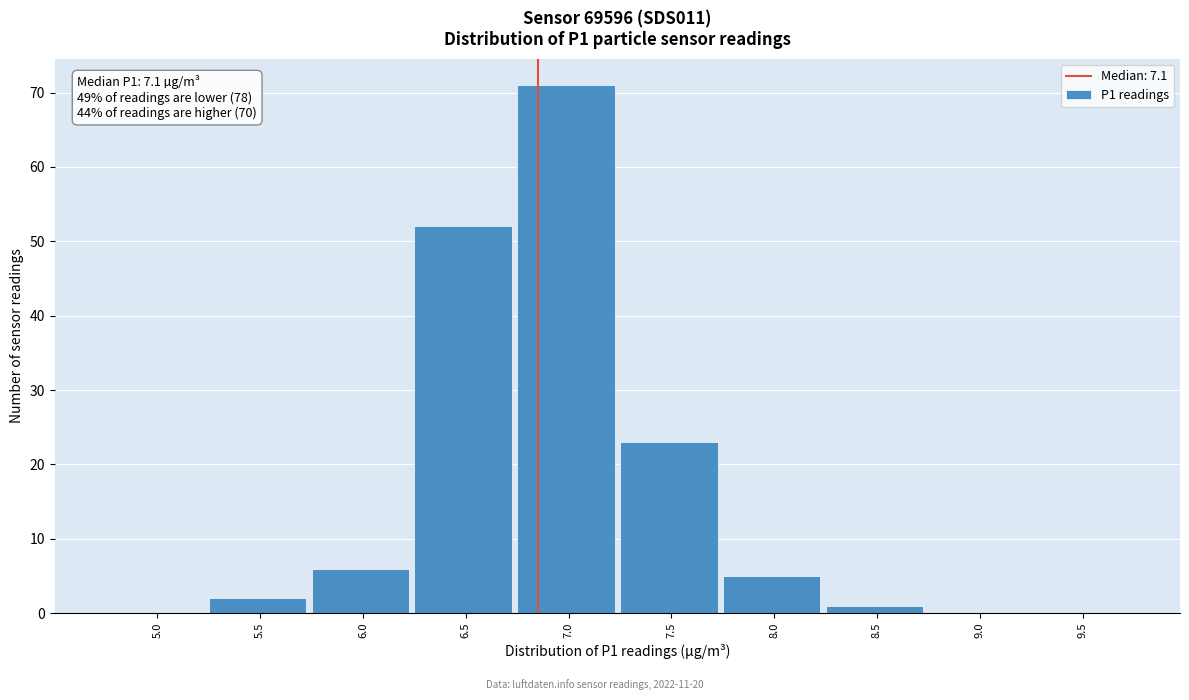

Reading right to left, what are all the values shown in this chart?

9.5=0	9.0=0	8.5=1	8.0=5	7.5=23	7.0=71	6.5=52	6.0=6	5.5=2	5.0=0